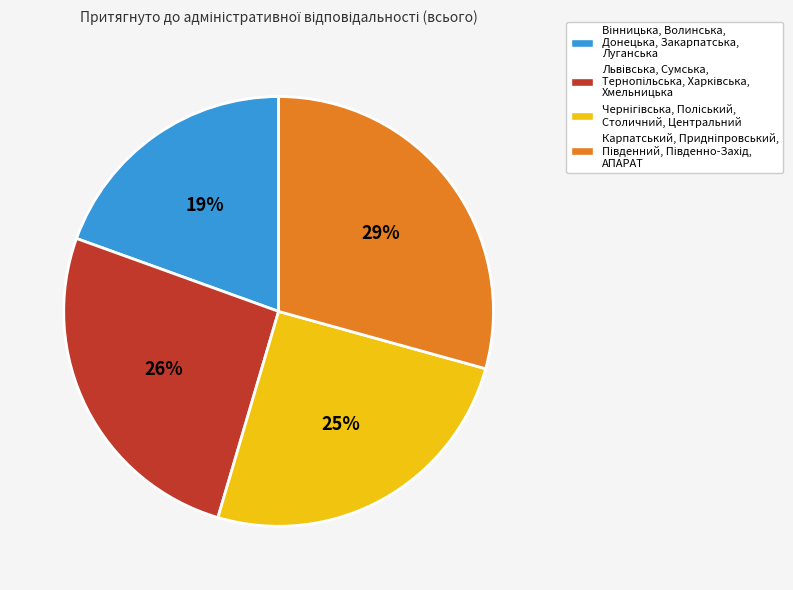

Is there any slice that represents more than half of the pie?

No